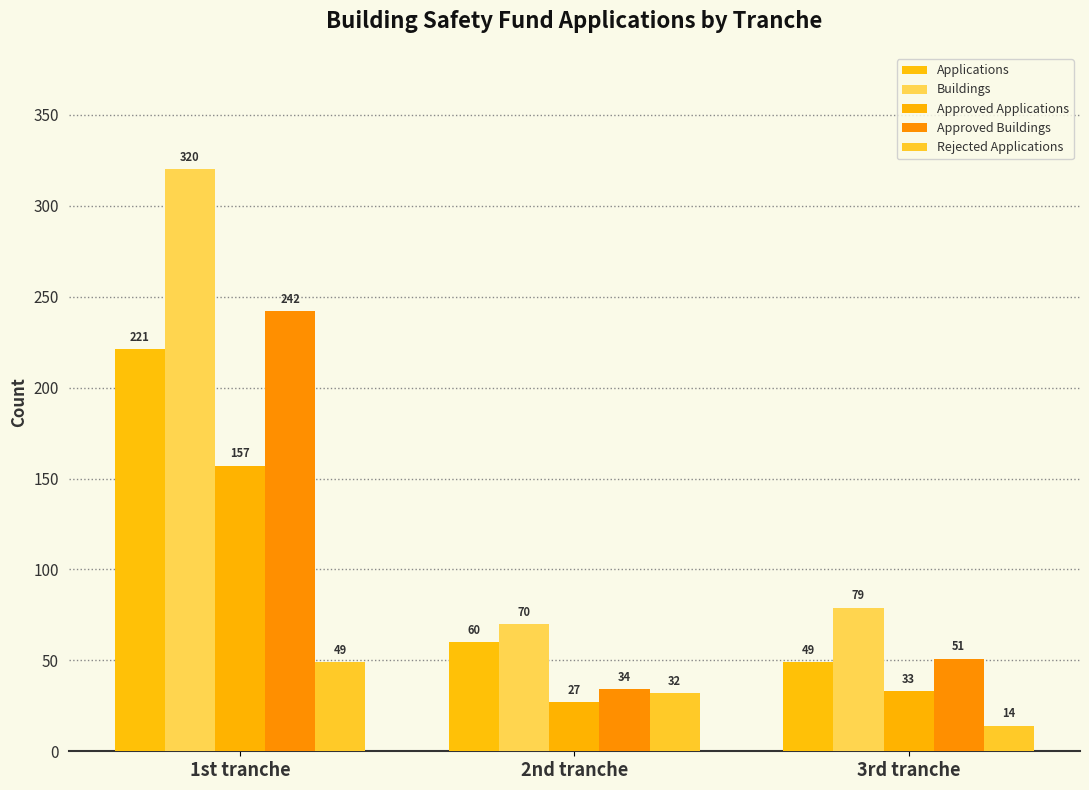

Which label corresponds to the largest value in the chart?

1st tranche